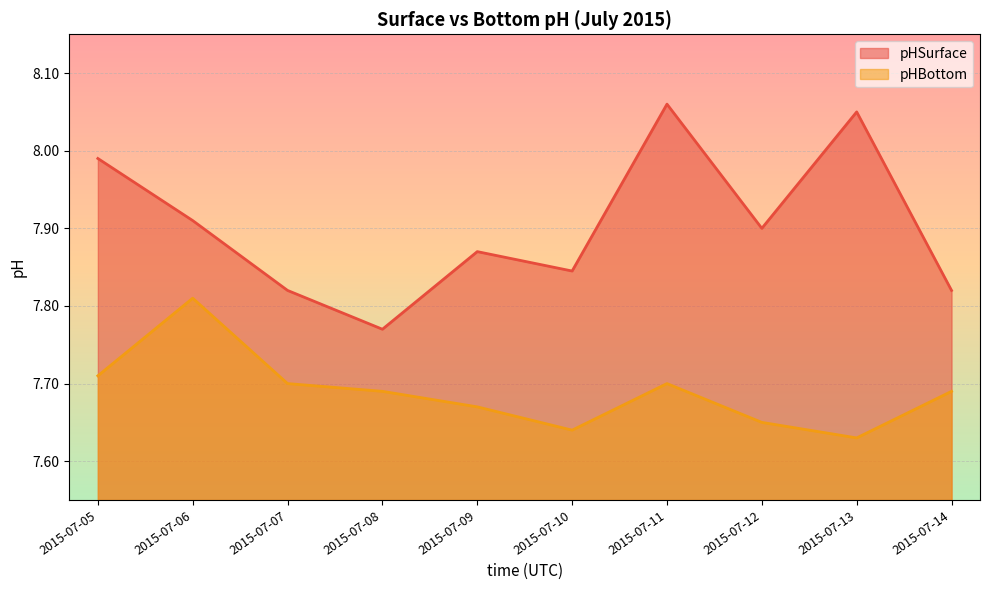

True or false: pHSurface and pHBottom cross at least once.

False